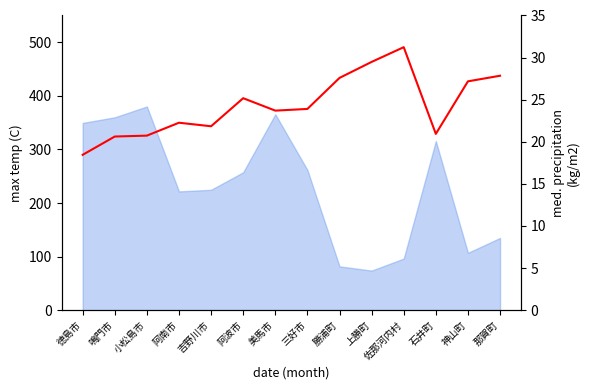

Which label corresponds to the smallest value in the chart?

徳島市